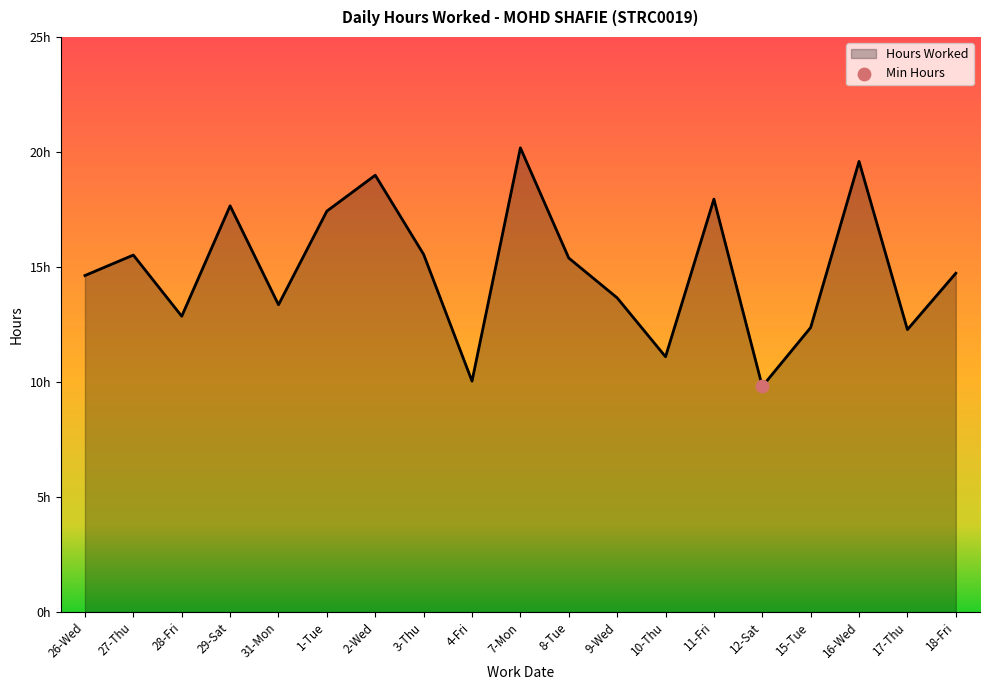

Which has a higher value, 11-Fri or 8-Tue?

11-Fri